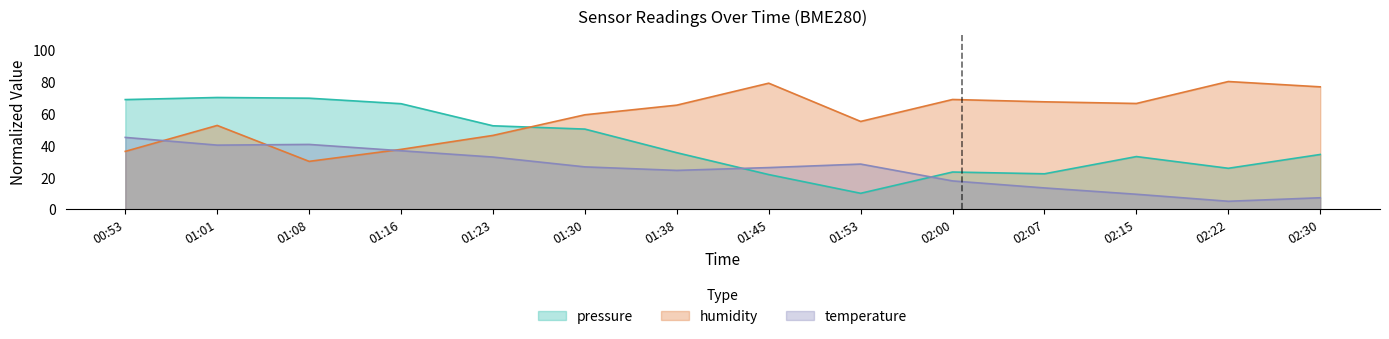

True or false: humidity has more than 0 points higher than both neighbors.

True